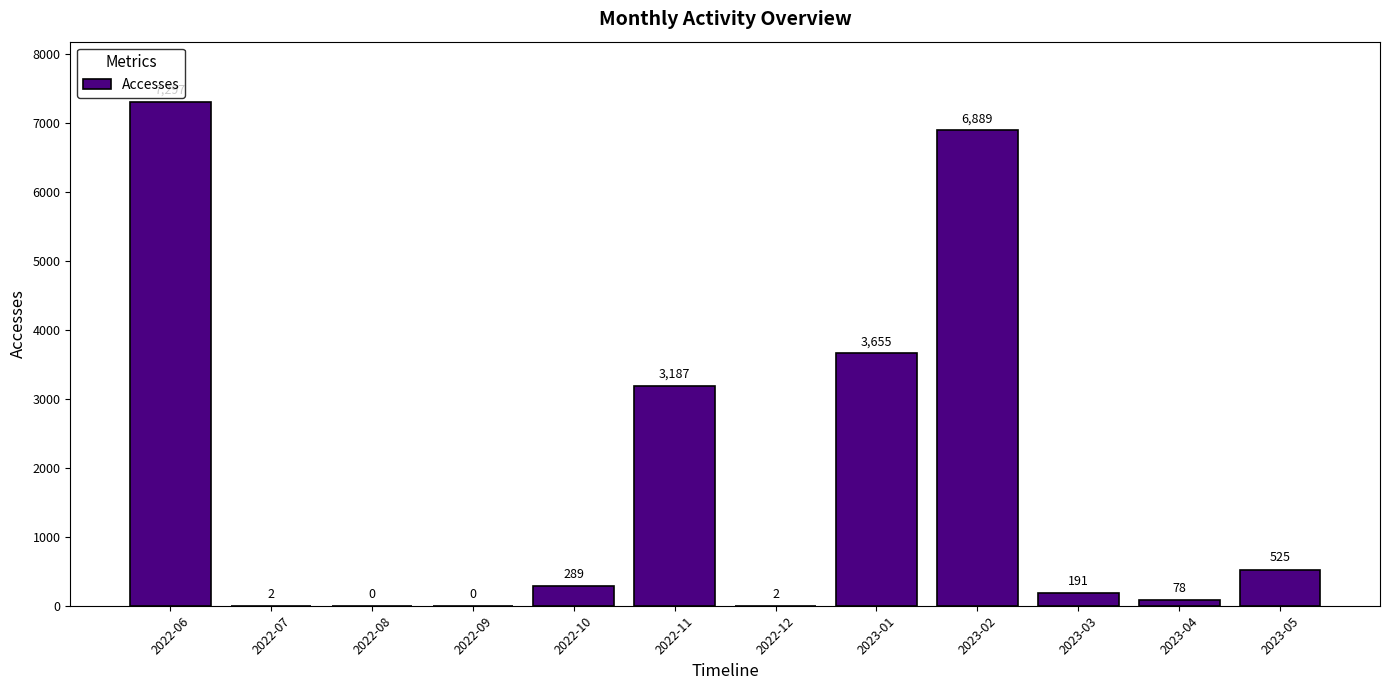

Which category has the highest value across all series?

2022-06